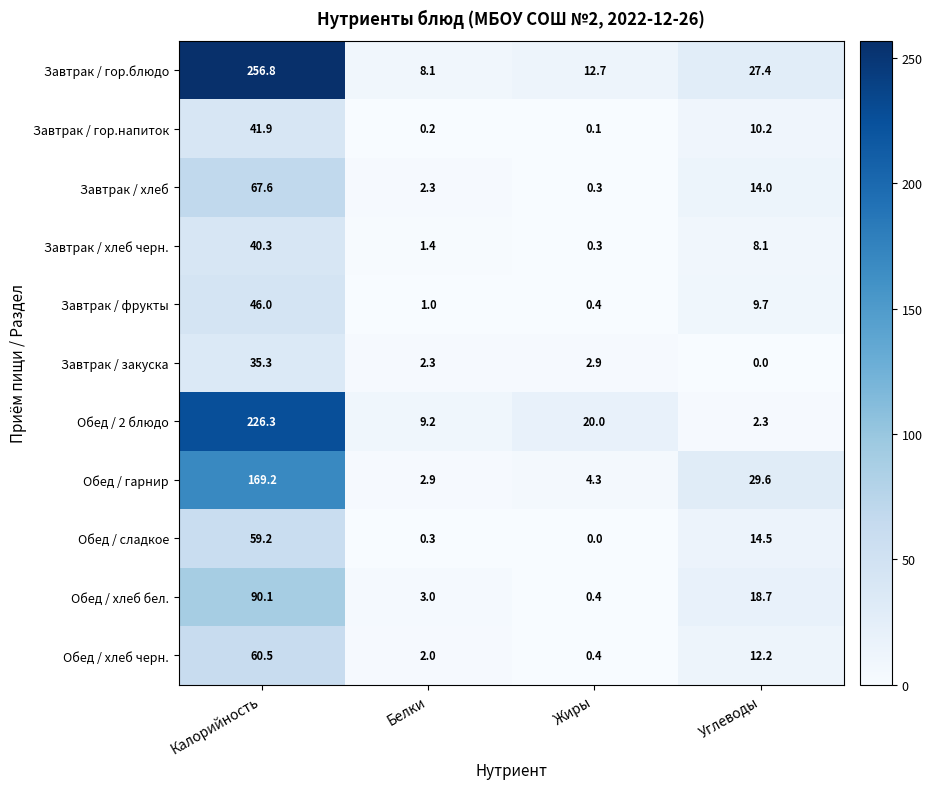

At how many categories does at least one series exceed 22?

2